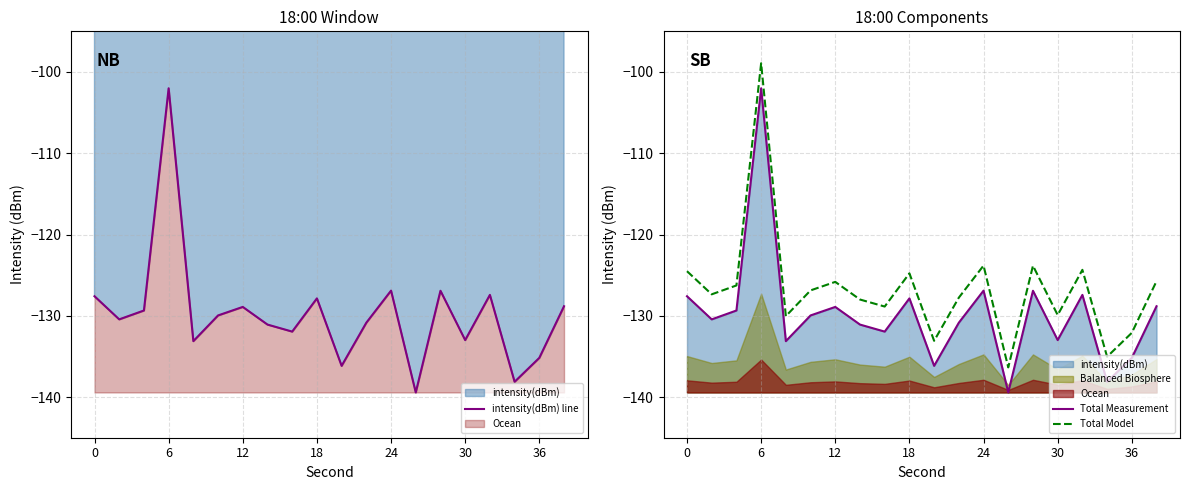

The value of Total Model at 7 is -128.0. True or false?

True